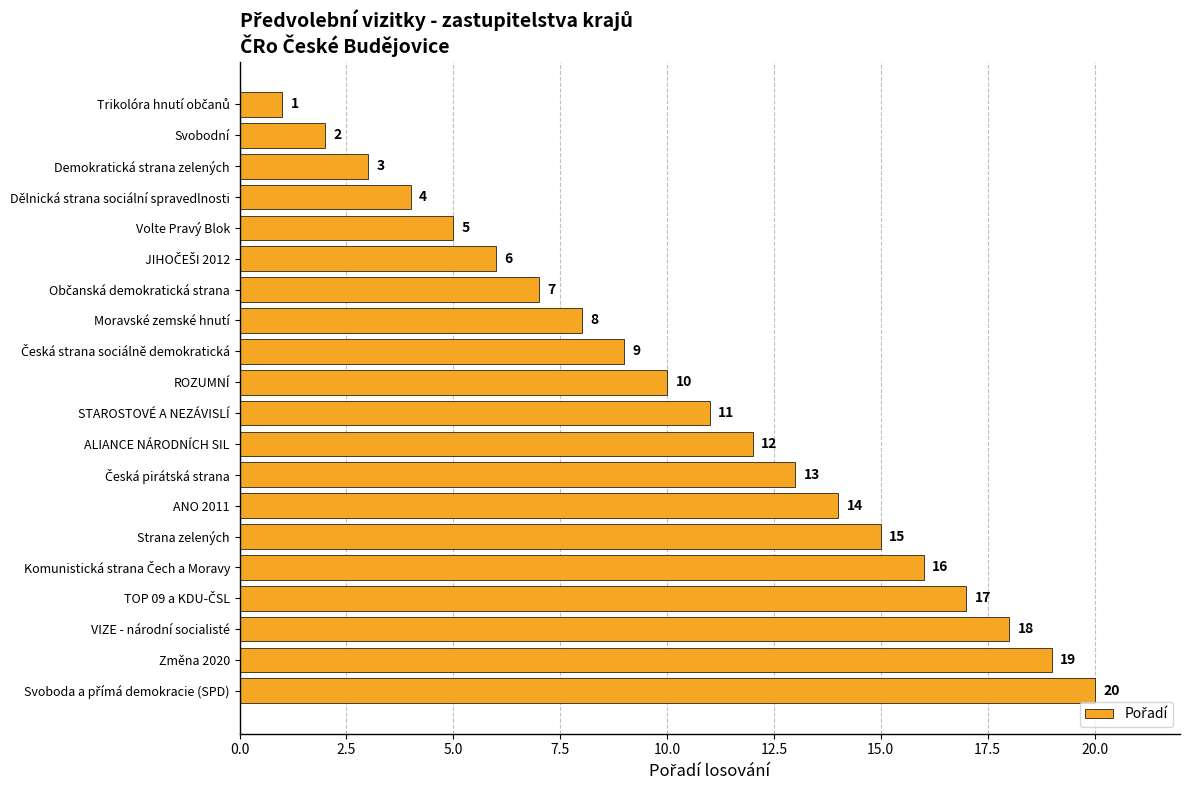

What is the sum of all values?

210